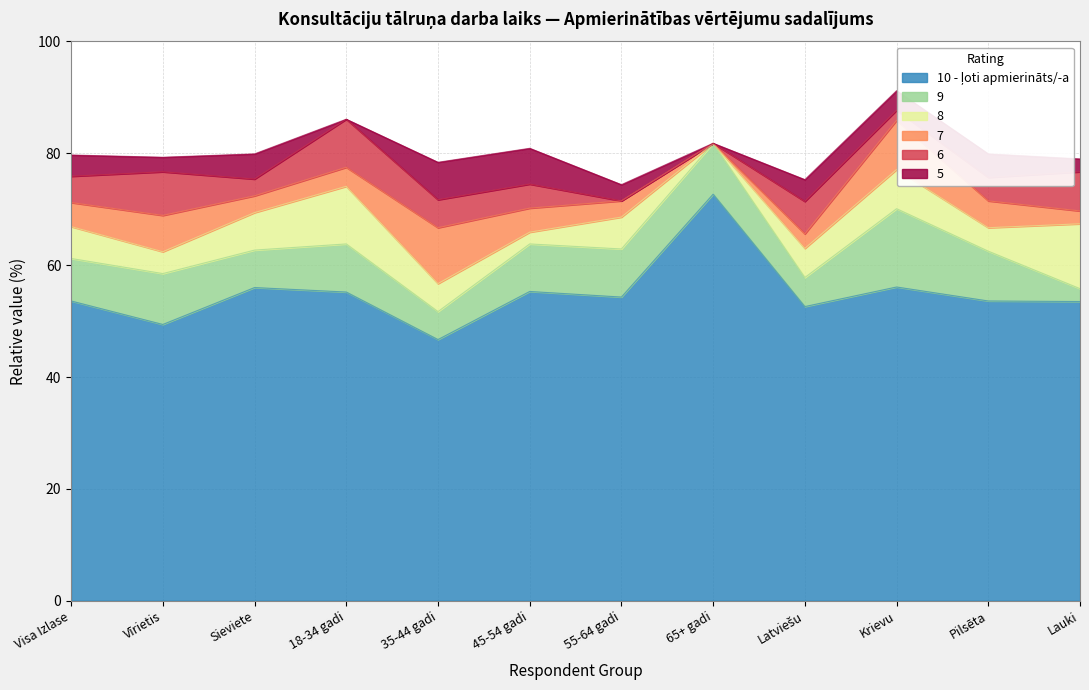

At which label does 8 first exceed 5?

Visa Izlase